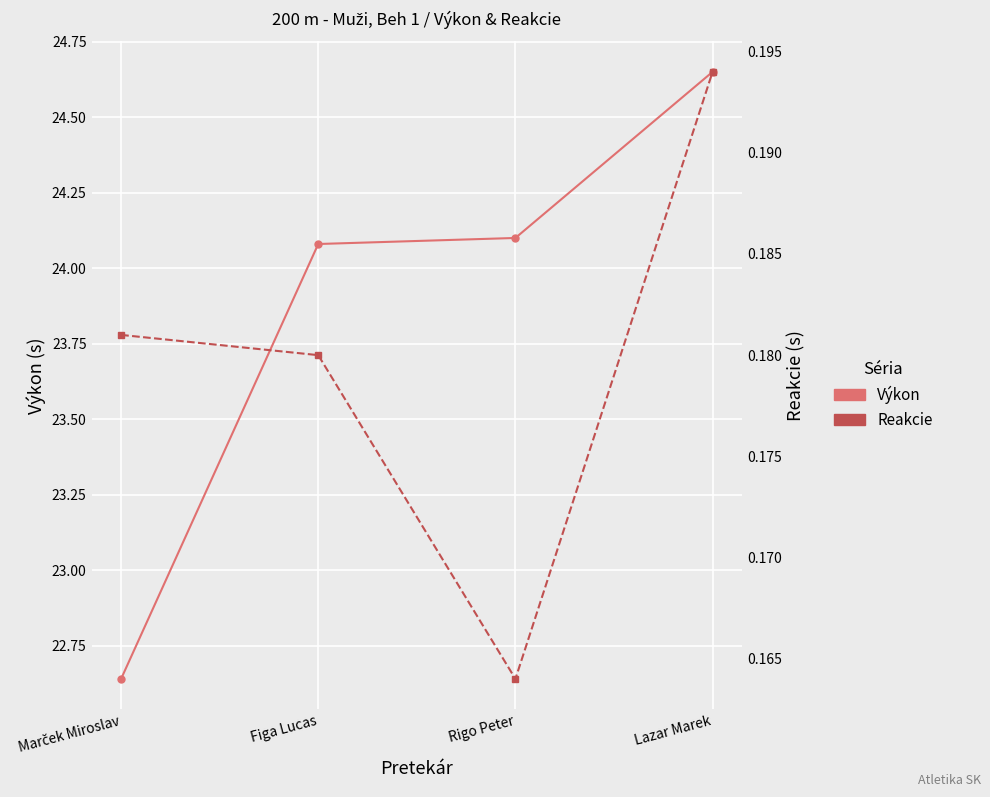

What is the value of the Reakcie point at the 4th from the left?

0.2